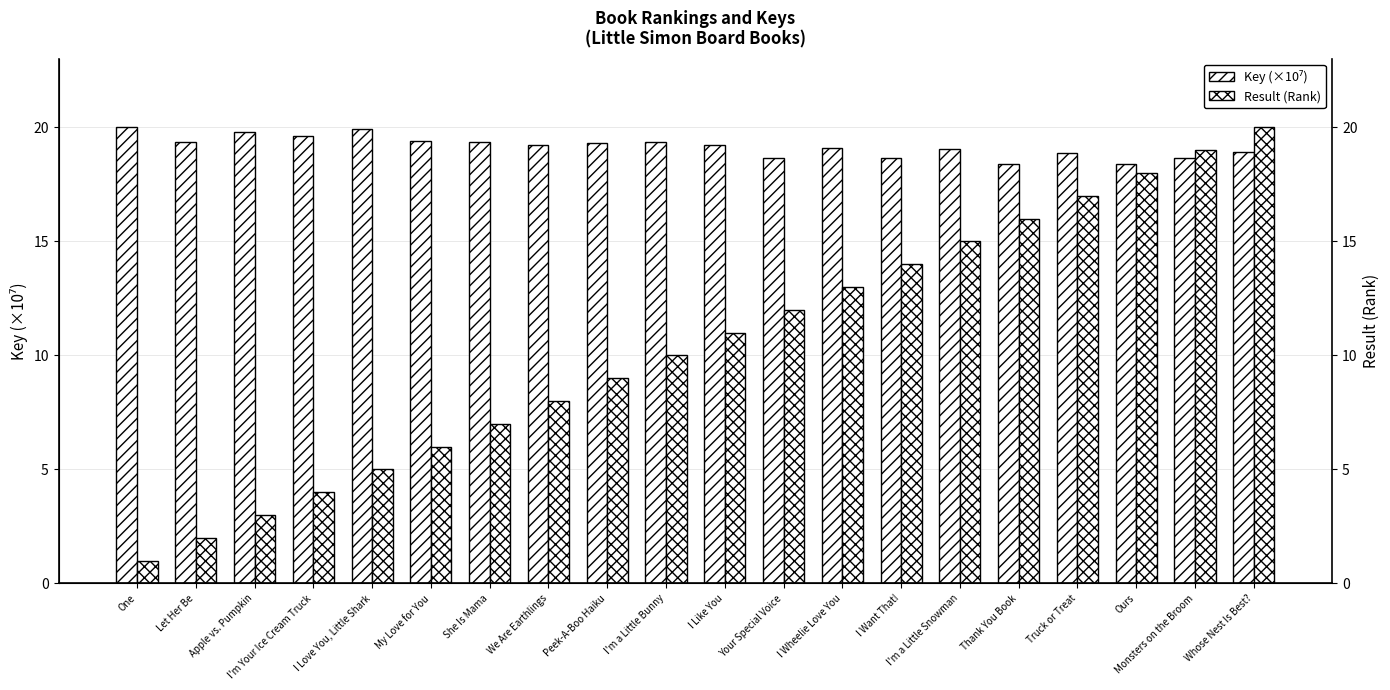

What is the spread (max minus min) of values at I Like You?

8.2